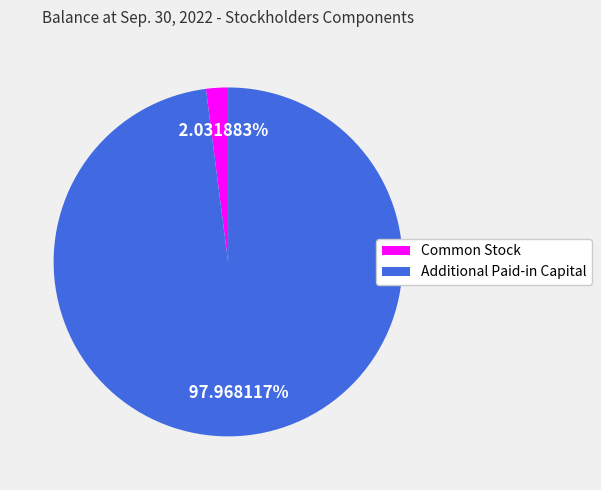

What percentage is NOT represented by Additional Paid-in Capital?

2.0%